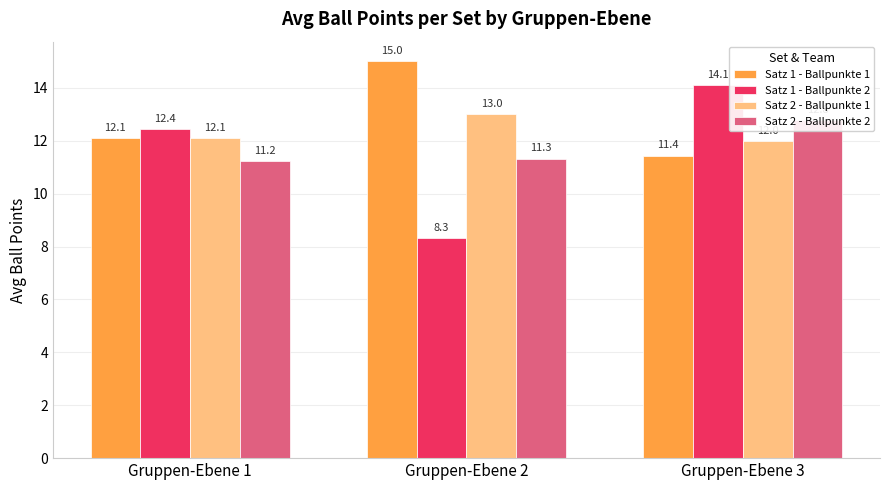

How many groups of bars are there?

3